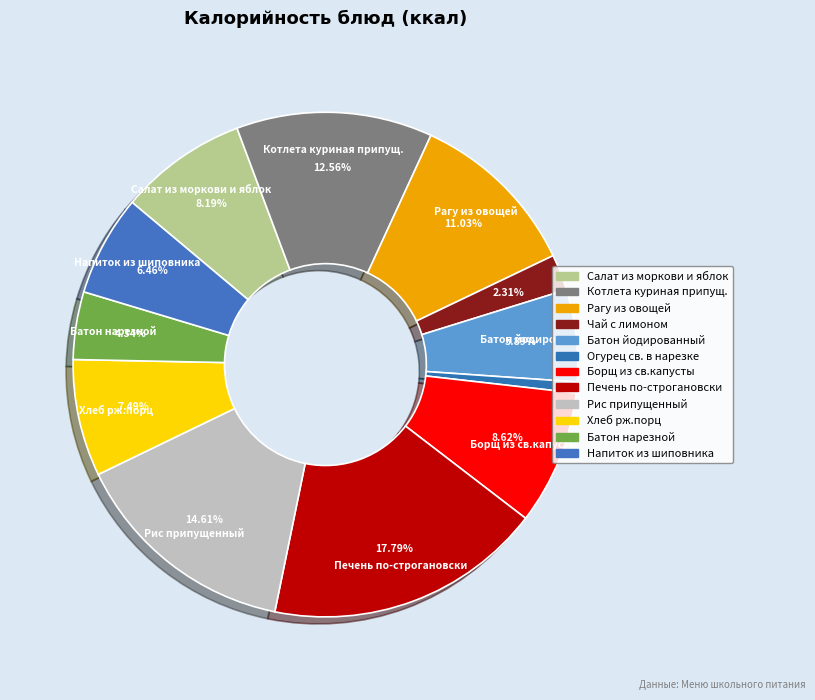

How many slices are in this pie chart?

12